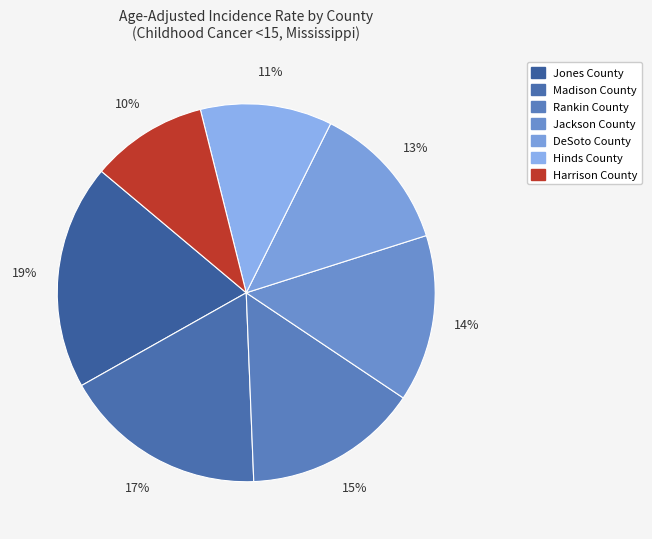

Is there any slice that represents more than half of the pie?

No